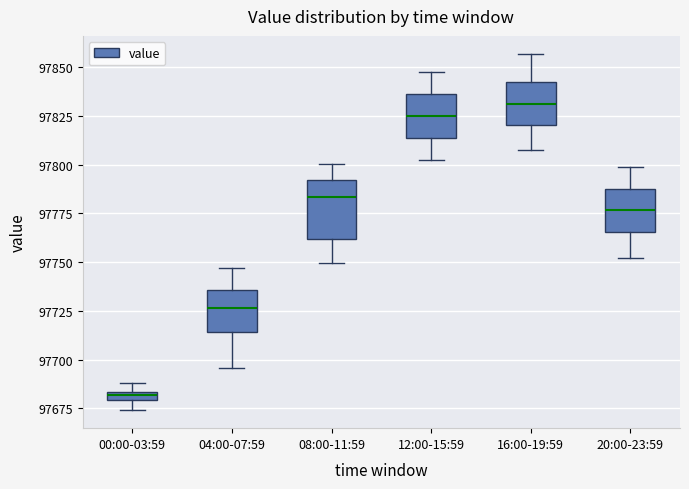

Which box is the tallest, from its lower edge to its upper edge?

08:00-11:59